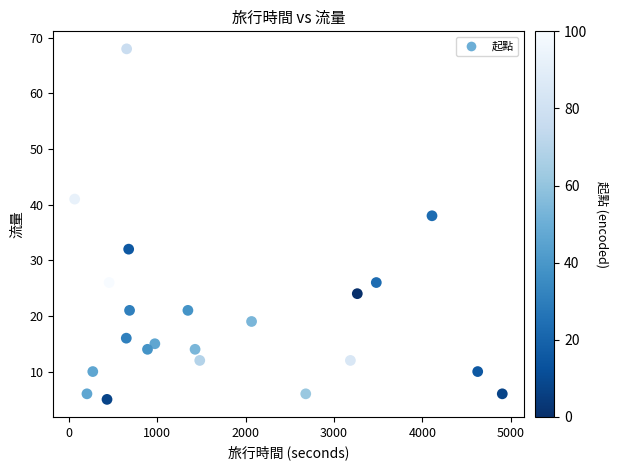

What is the range of Y values (max minus min)?

63